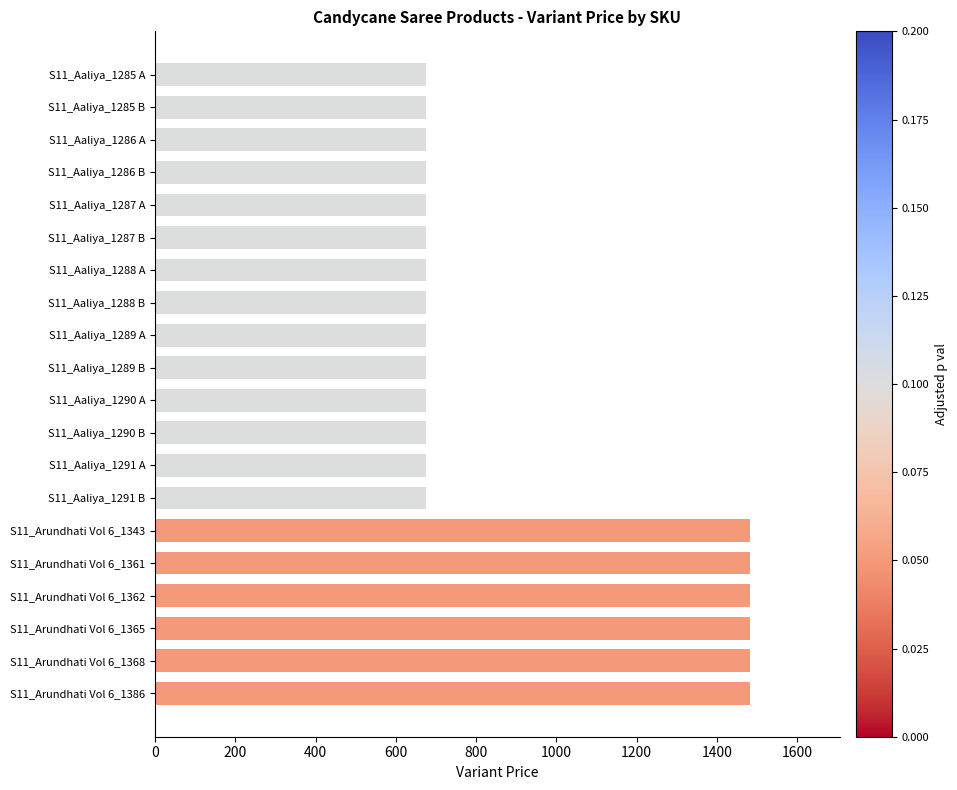

Between S11_Aaliya_1290 A and S11_Arundhati Vol 6_1343, which is larger?

S11_Arundhati Vol 6_1343